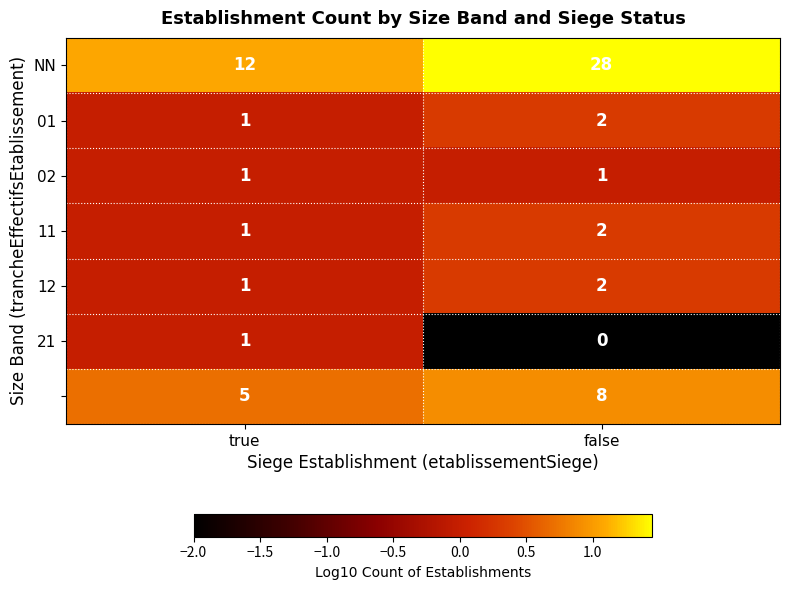

What is the greatest value displayed?

28